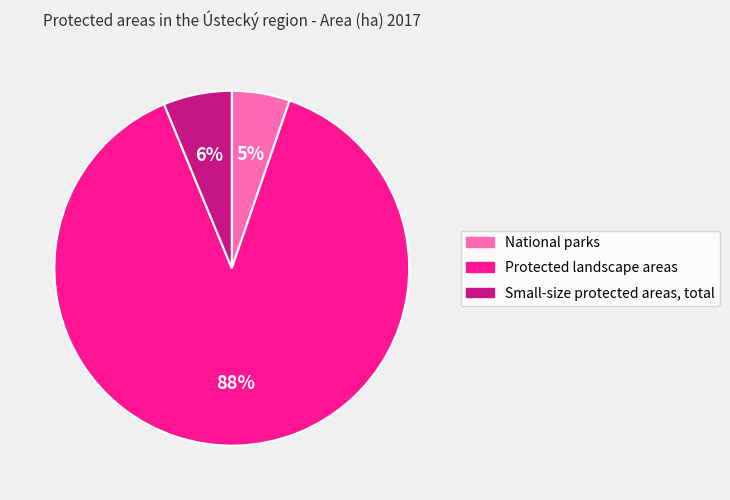

Which slice is the largest?

Protected landscape areas